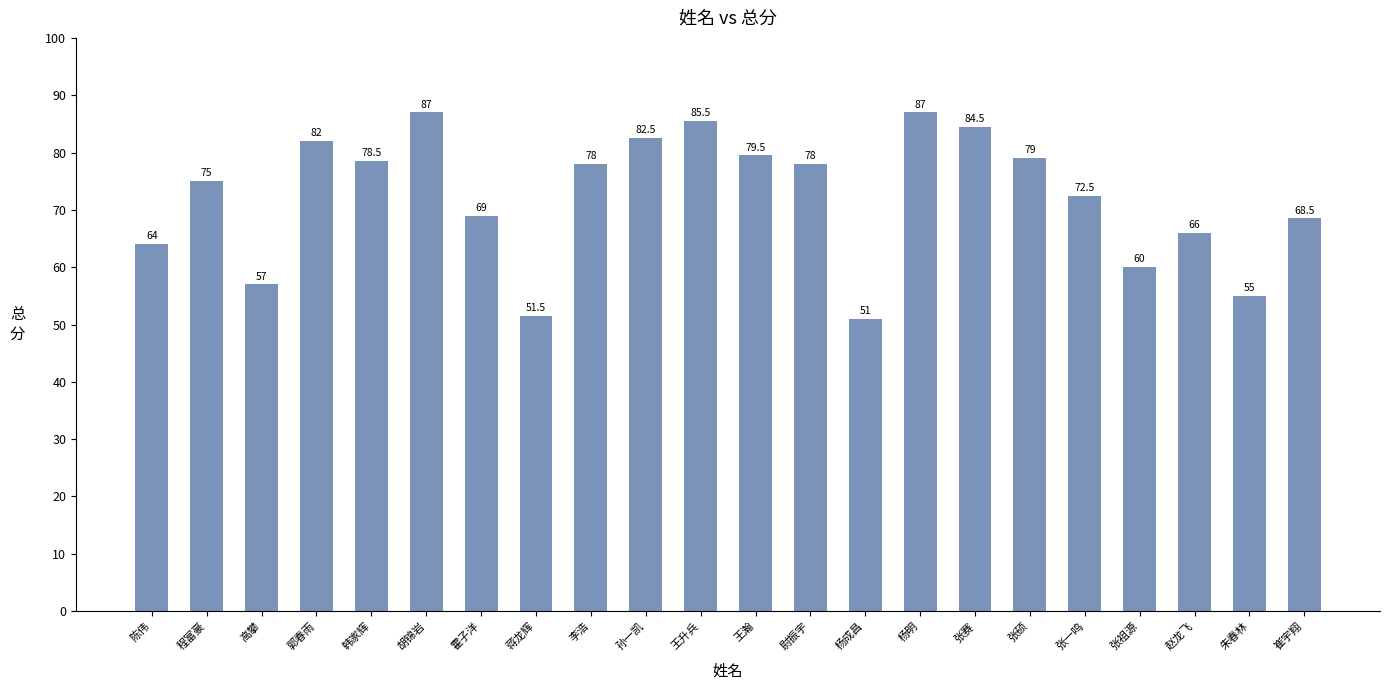

How many data points does each series have?

22